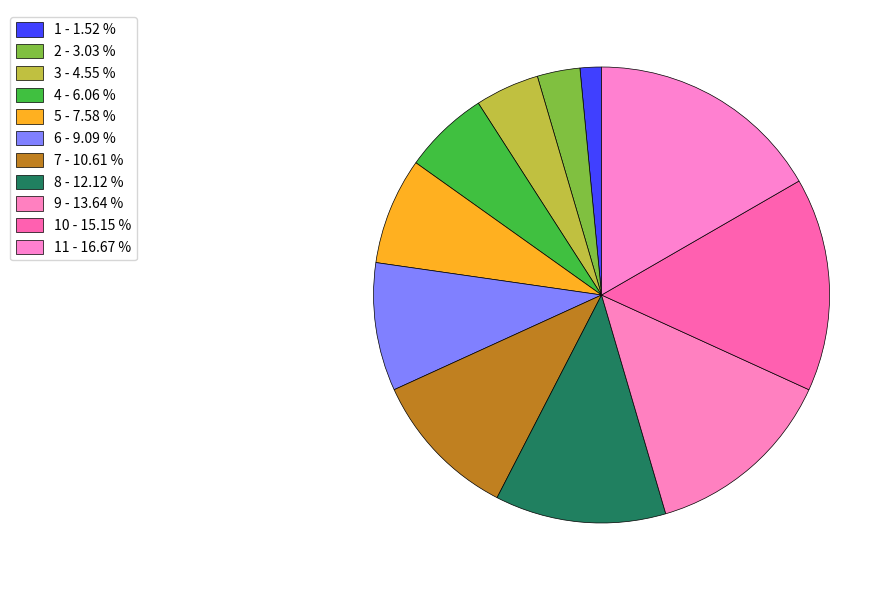

How many segments does this pie chart have?

11